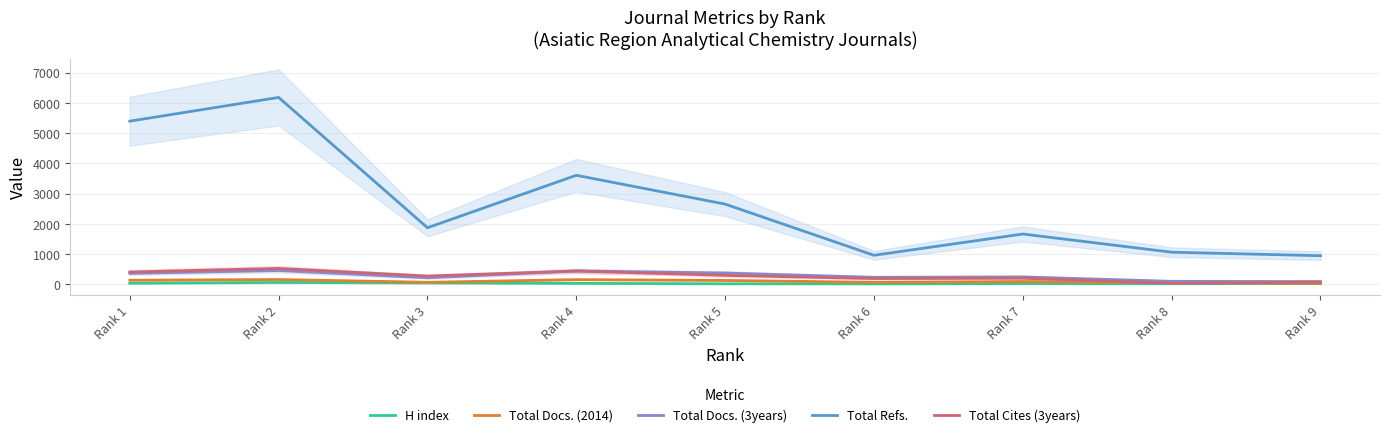

How many interior local valleys does the Total Cites (3years) series have?

3